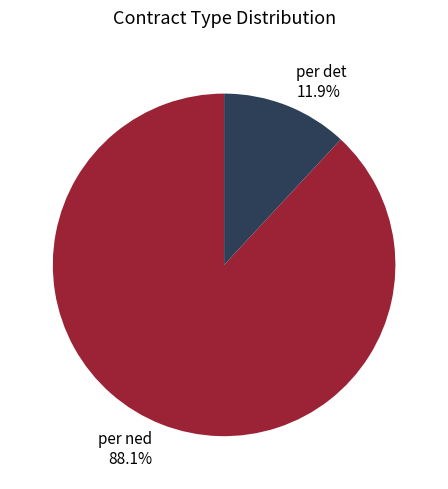

Does per det account for over 50% of the chart?

No